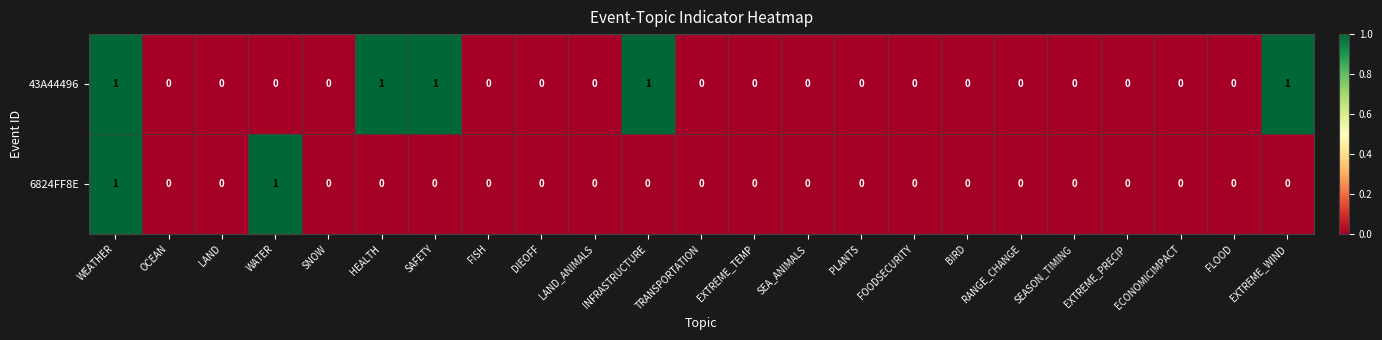

List the series in order of their overall mean, highest first.

43A44496, 6824FF8E